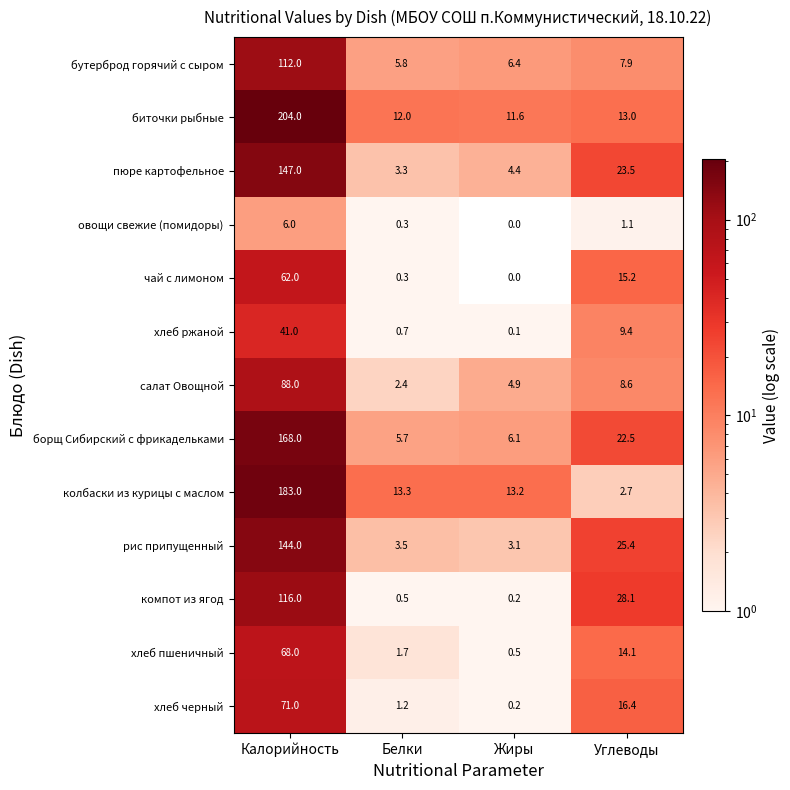

Which series has the largest total across all categories?

биточки рыбные